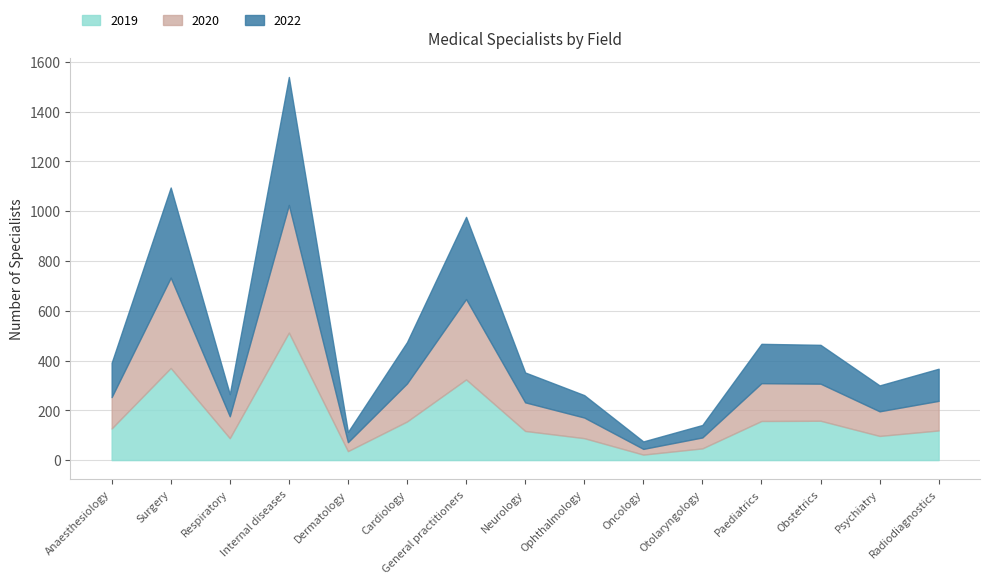

How many interior local valleys does the 2022 series have?

4